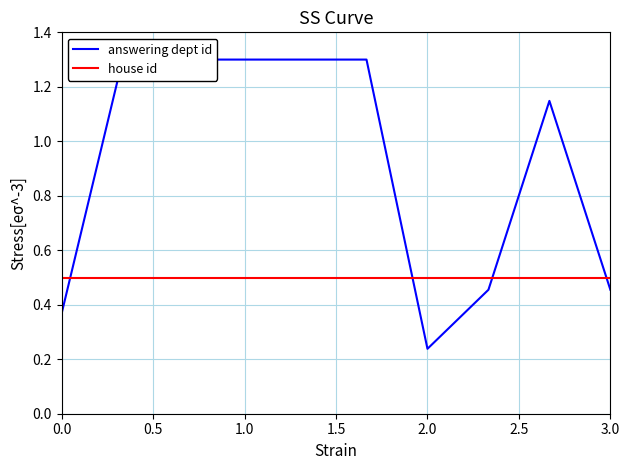

What is the average value of the answering dept id series?

0.9